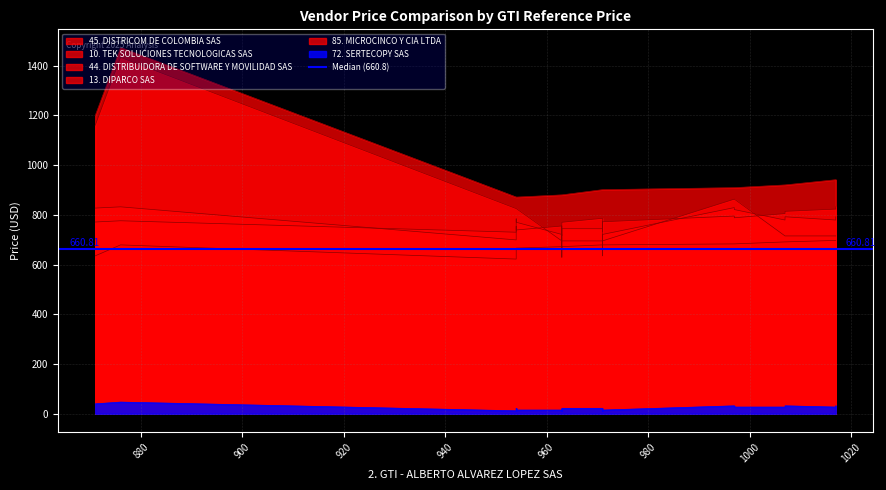

What is the greatest value displayed?

1472